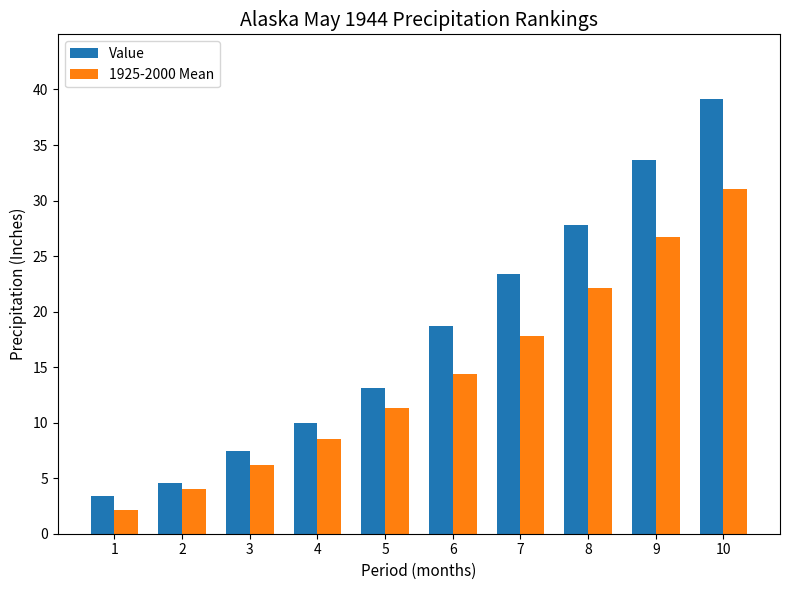

What is the value of the Value bar at the 10th from the left?

39.1